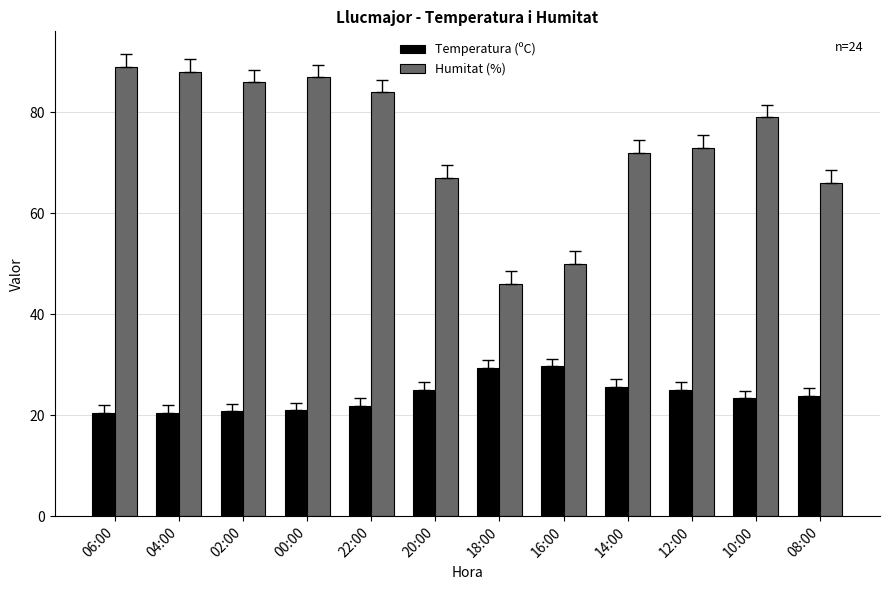

How many values in the Temperatura (ºC) series exceed 23?

7